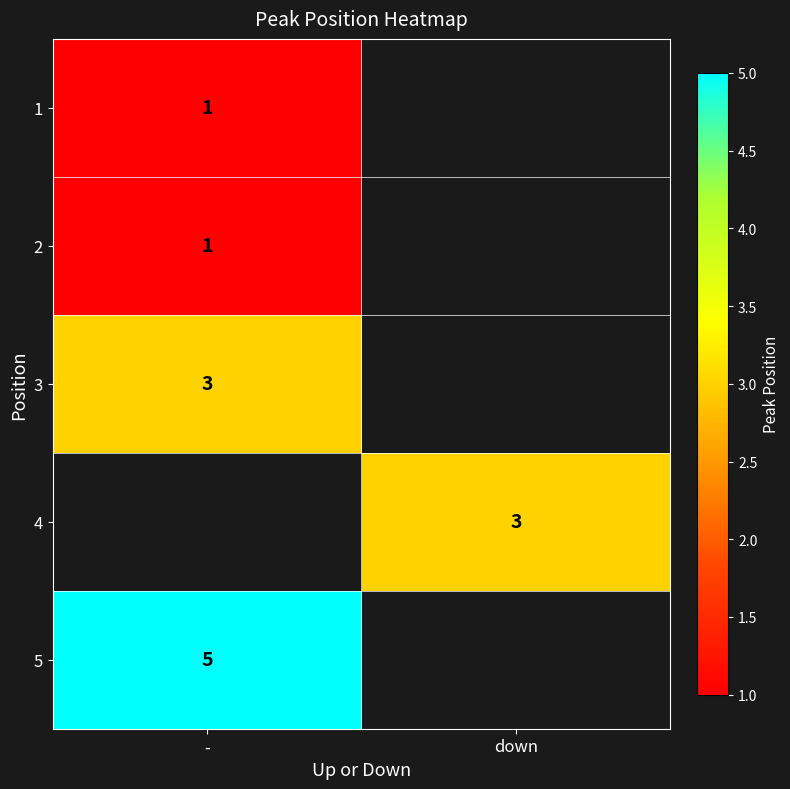

The 3 series shows 4 at -. True or false?

False